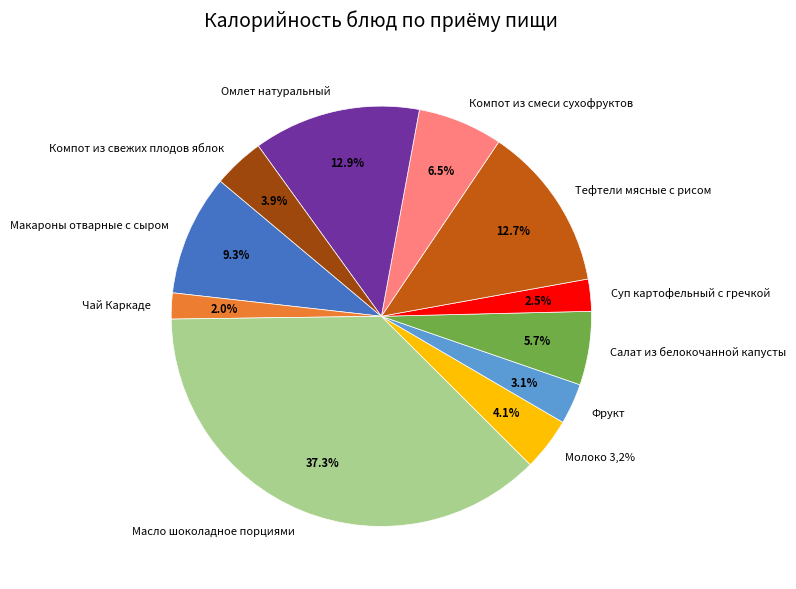

True or false: Фрукт accounts for 3% of the total.

True